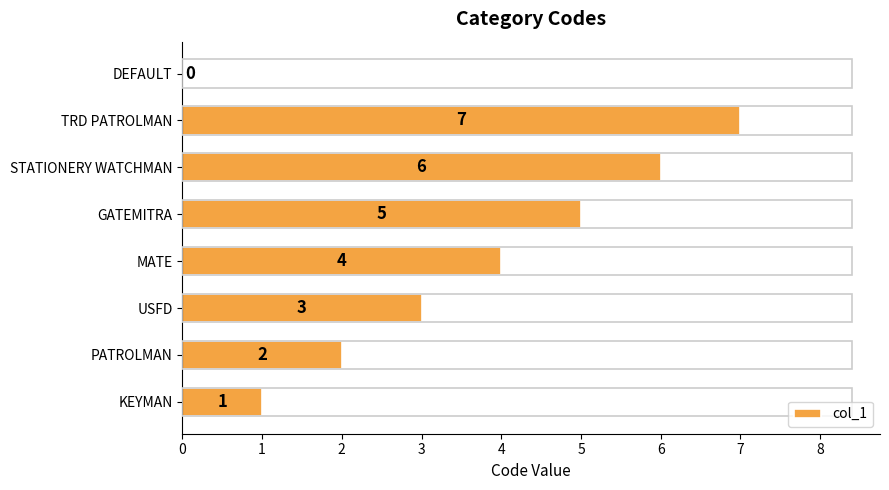

Which label corresponds to the largest value in the chart?

TRD PATROLMAN